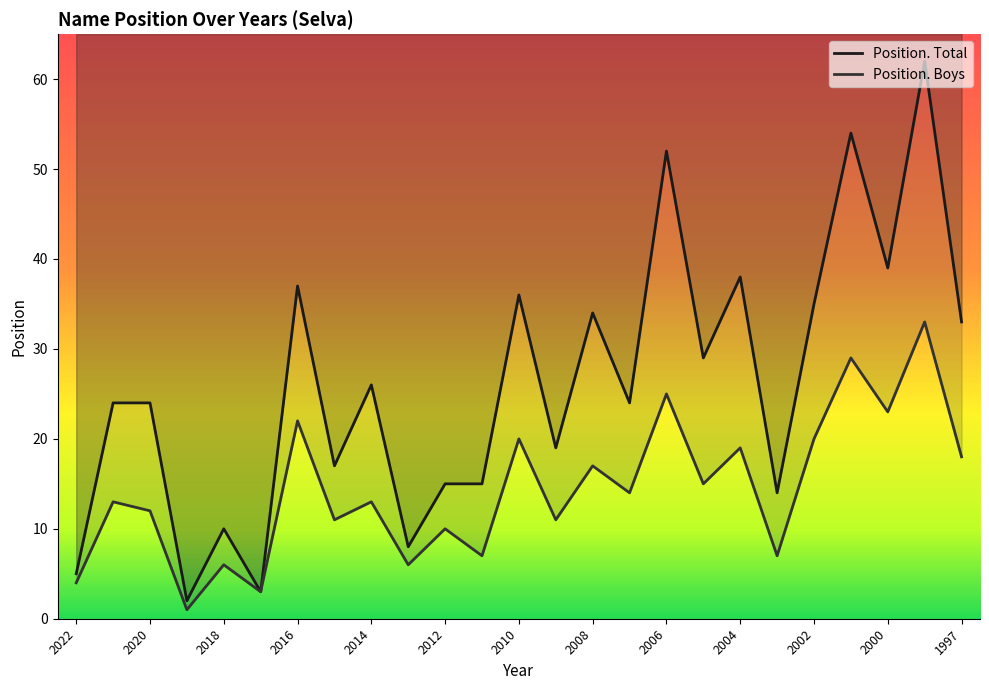

True or false: Position. Total and Position. Boys cross at least once.

False